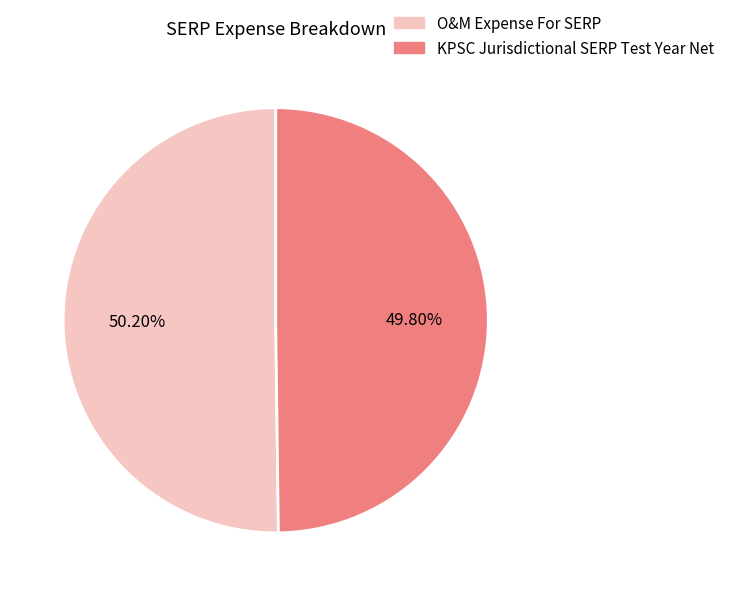

Count the number of slices in the pie.

2